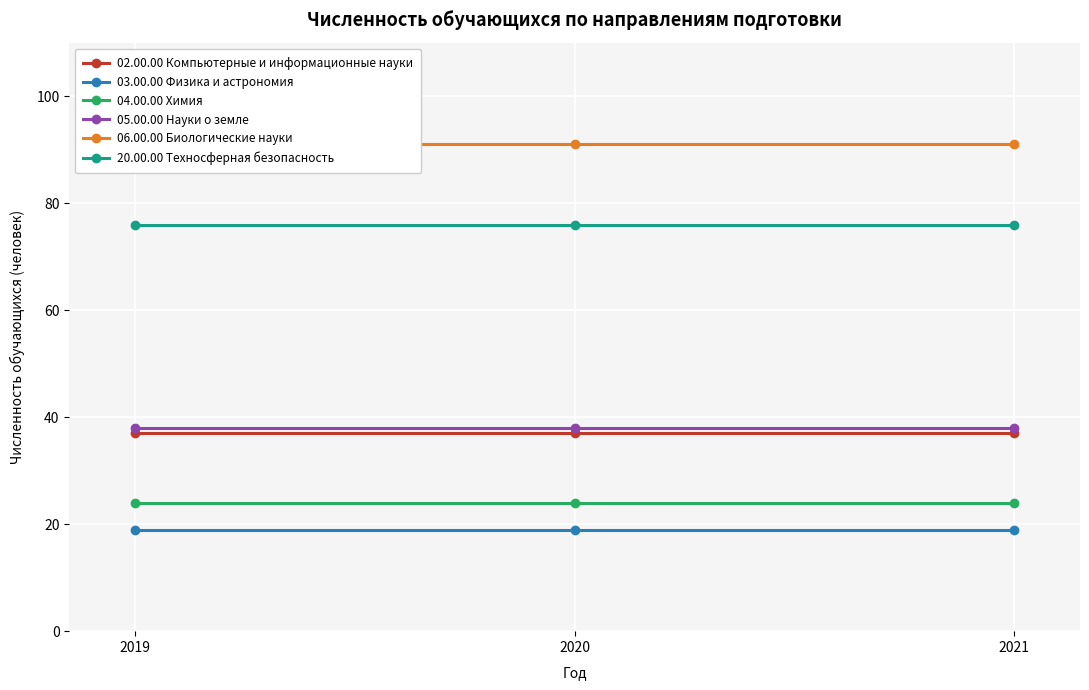

At which label does 06.00.00 Биологические науки reach its minimum?

2019